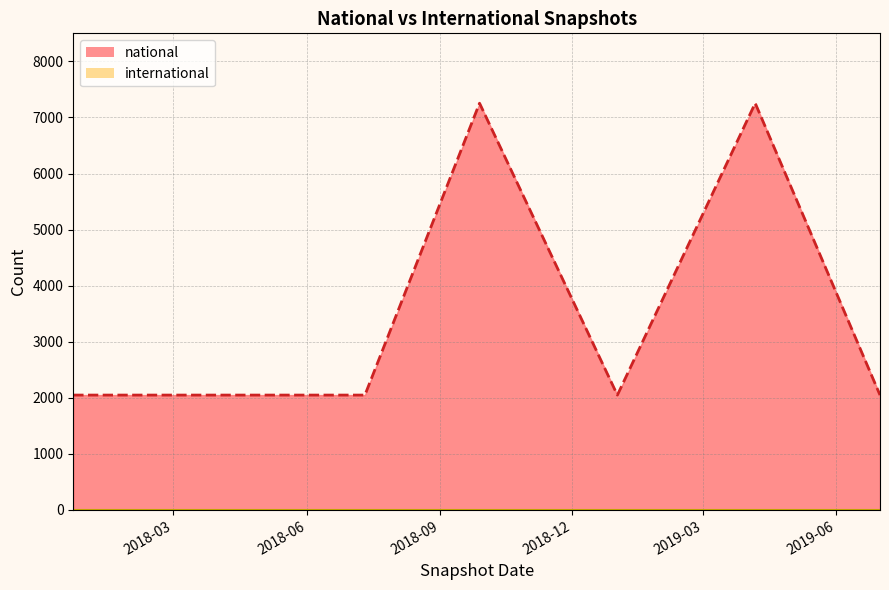

The chart shows a value of 2997 at 2018-07-11. True or false?

False